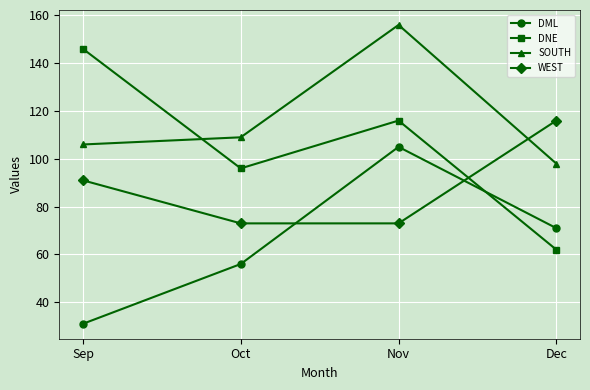

The SOUTH series shows 98 at Dec. True or false?

True